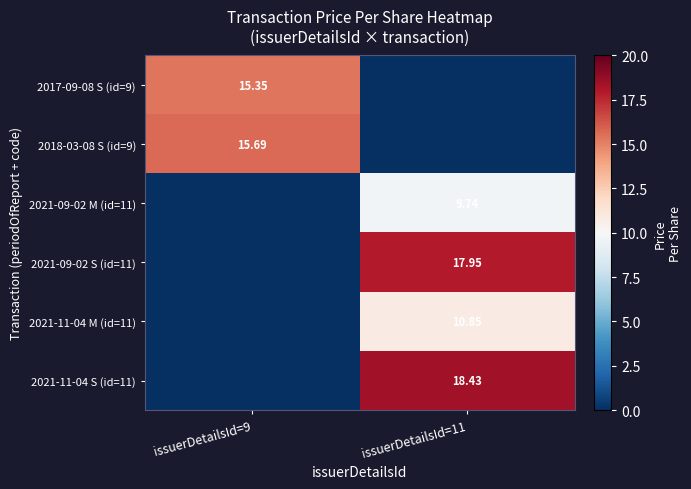

How many values in the 2018-03-08 S (id=9) series exceed 15?

1